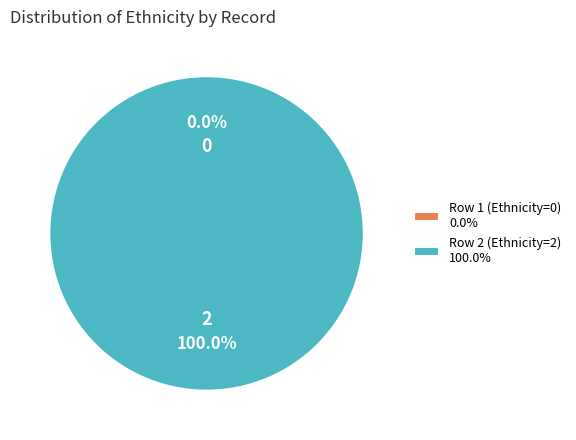

Which category has the smallest portion of the pie?

Row 1 (Ethnicity=0)